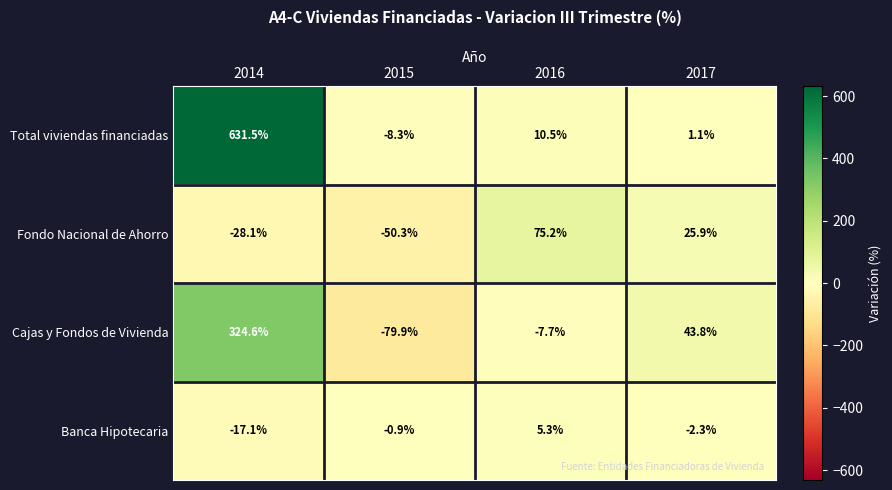

Rank the series at 2015 from highest to lowest value.

Banca Hipotecaria, Total viviendas financiadas, Fondo Nacional de Ahorro, Cajas y Fondos de Vivienda